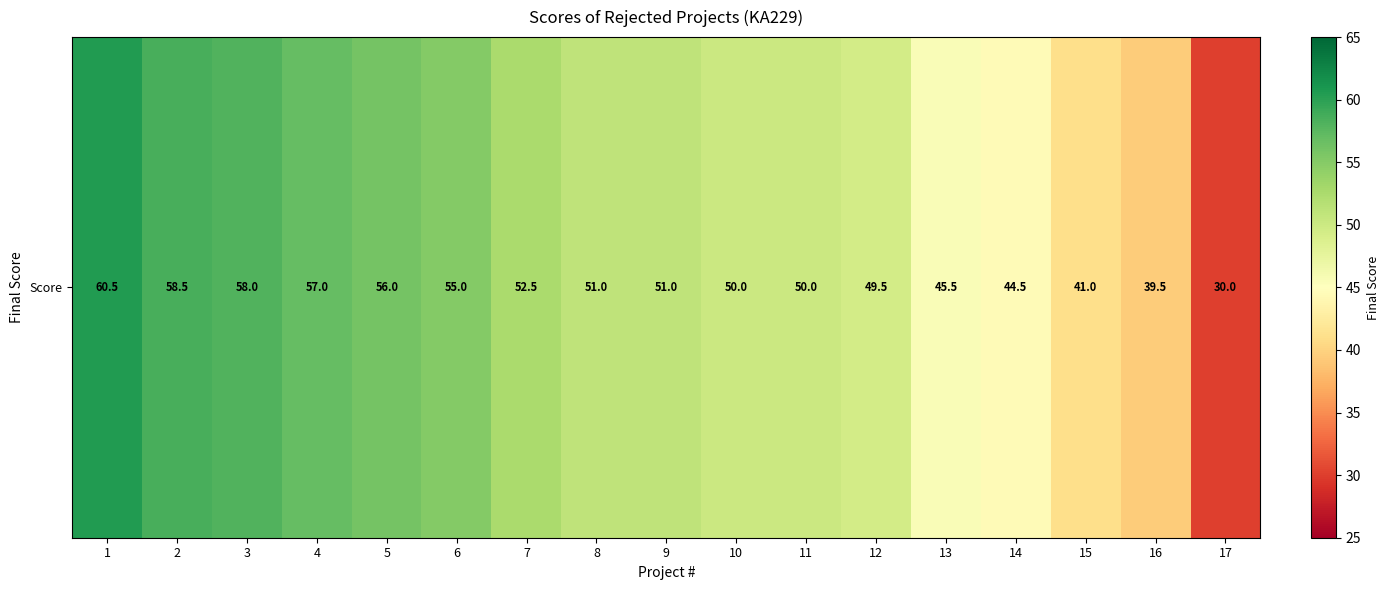

What is the difference between the second highest and minimum values?

28.5